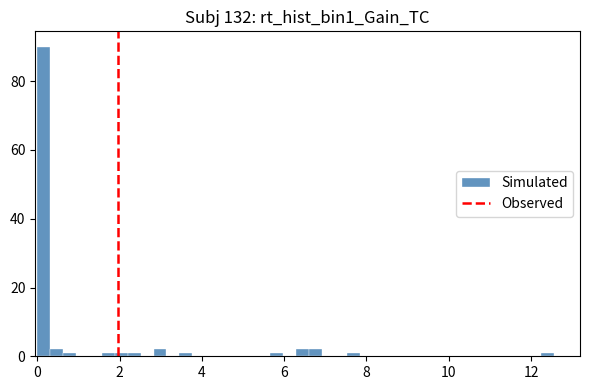

Around what value on the x-axis is the tallest bar? Give the approximate position of its centre, as read against the axis.

0.2